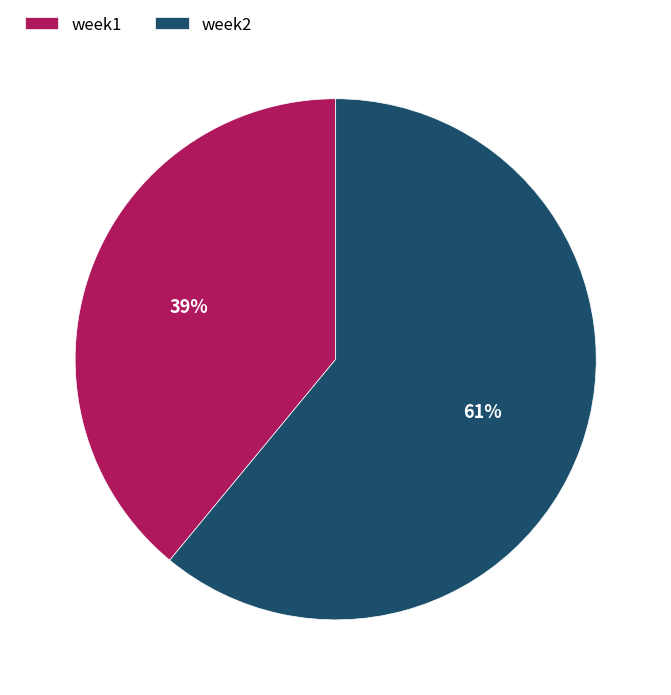

Which category has the biggest portion of the pie?

week2